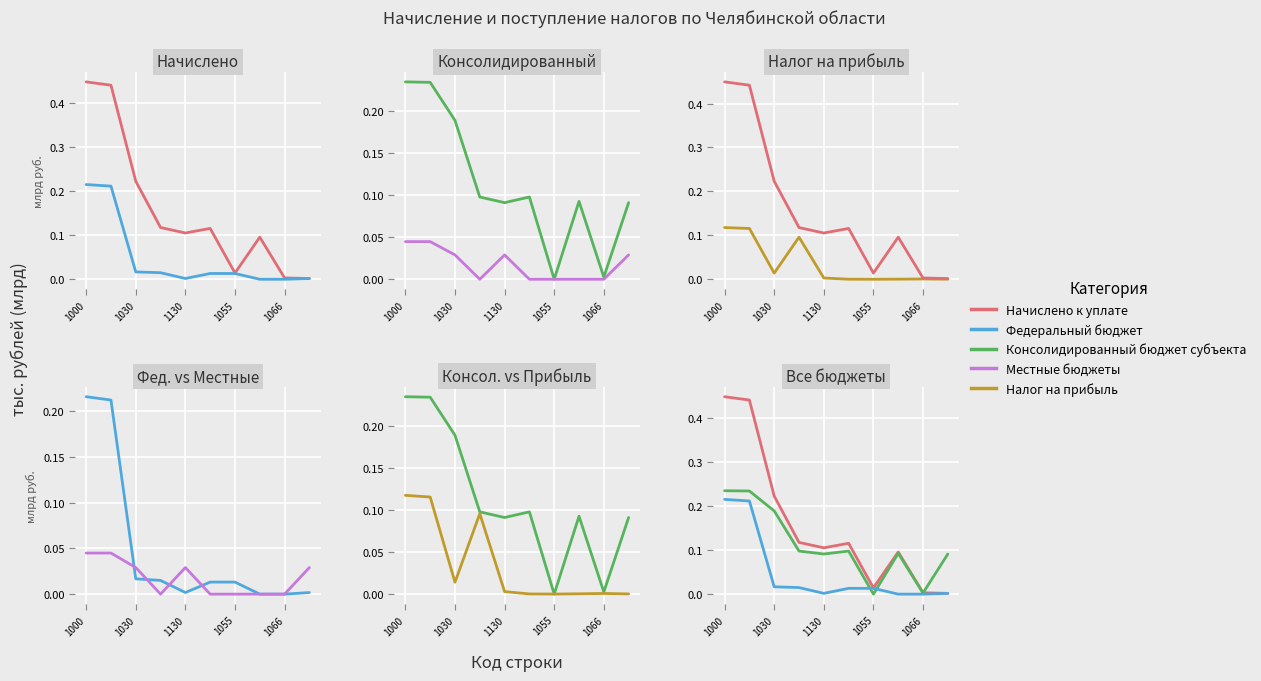

True or false: Консолидированный бюджет субъекта has more than 2 points higher than both neighbors.

False